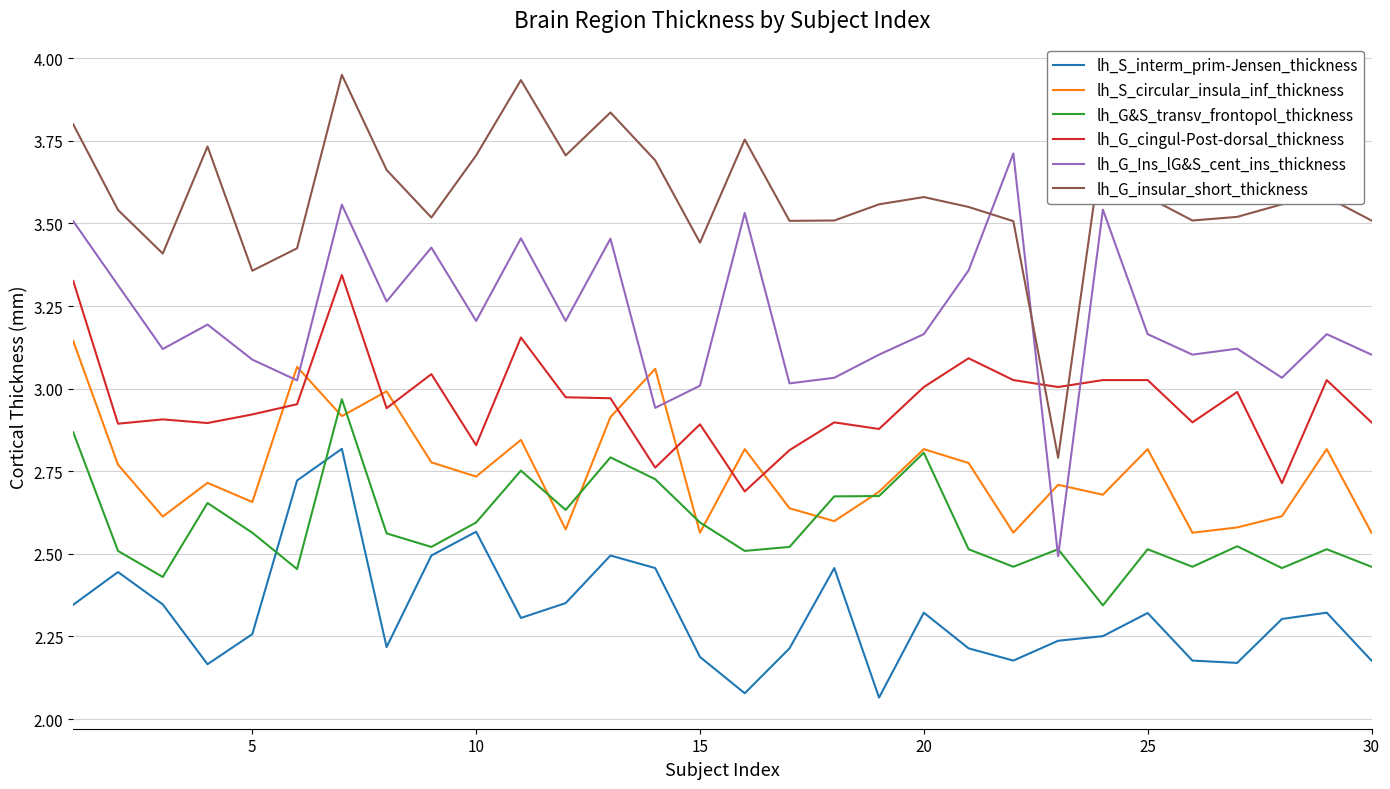

Rank the series by their maximum value, from highest to lowest.

lh_G_insular_short_thickness, lh_G_Ins_lG&S_cent_ins_thickness, lh_G_cingul-Post-dorsal_thickness, lh_S_circular_insula_inf_thickness, lh_G&S_transv_frontopol_thickness, lh_S_interm_prim-Jensen_thickness